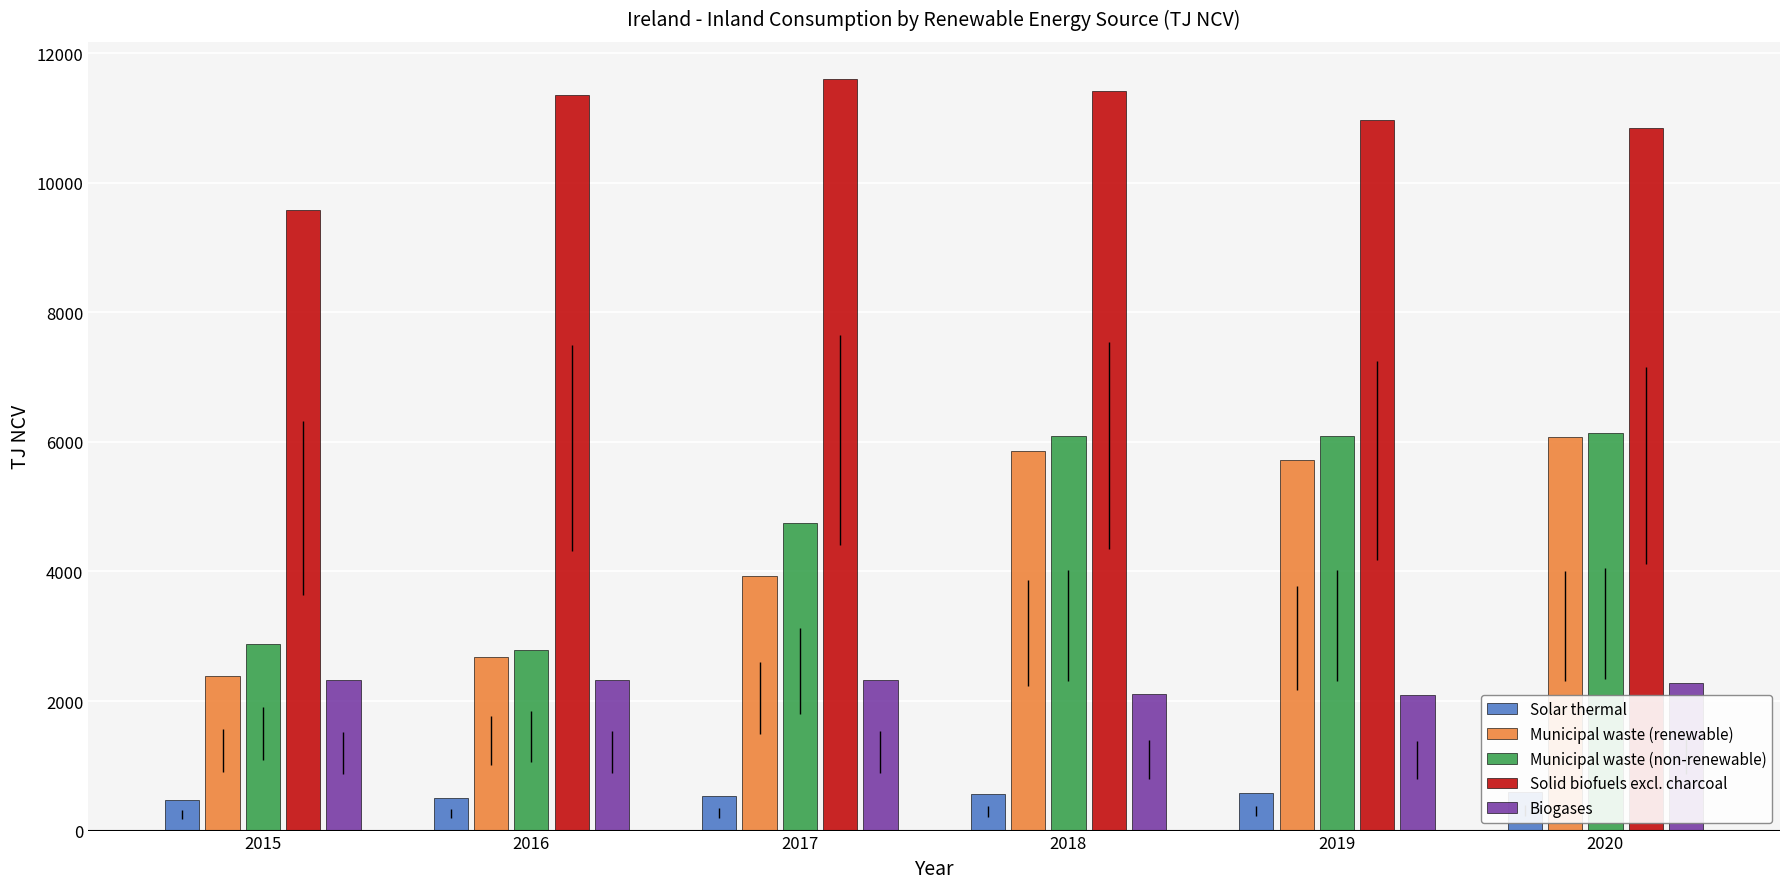

The value of Biogases at 2015 is 3501.5. True or false?

False